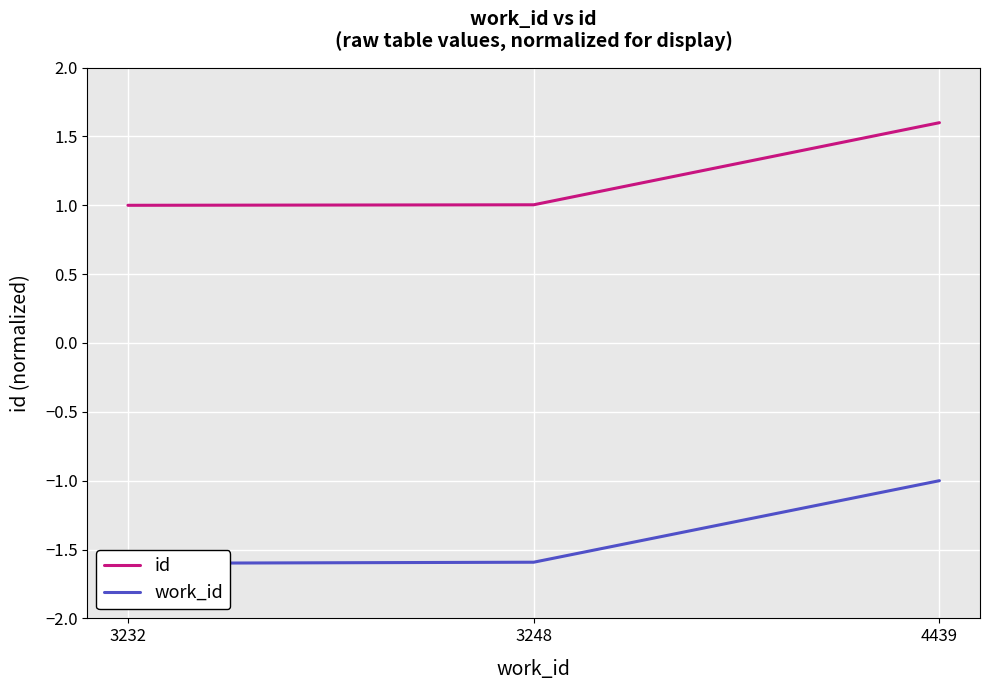

At which label does id reach its peak?

4439